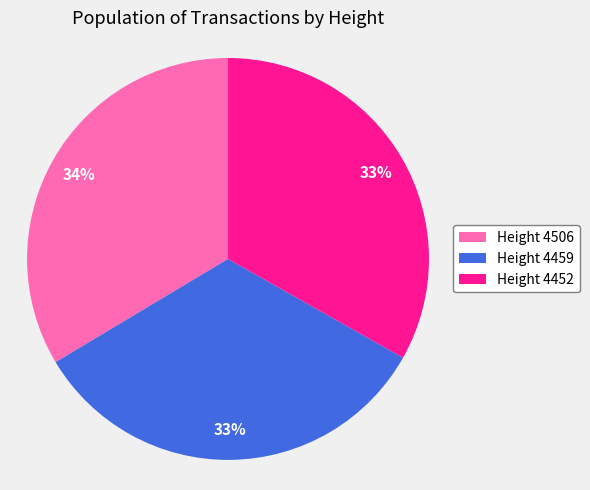

Approximately how many times larger is the value at Height 4506 compared to Height 4459?

1.0